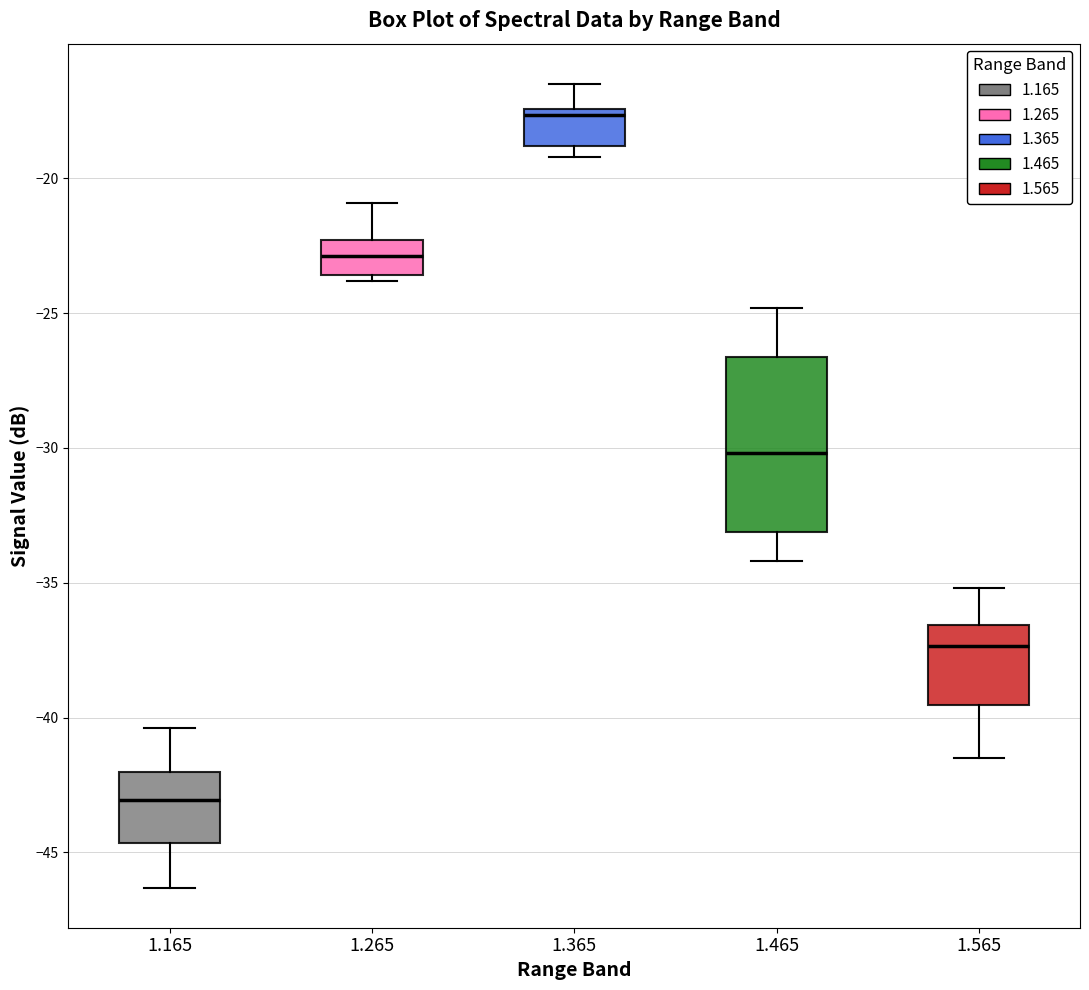

Where does the lower whisker of the box at x = 1.165 end on the y-axis? The values are not printed on the chart, so give them approximately, as read against the axis.

-46.5